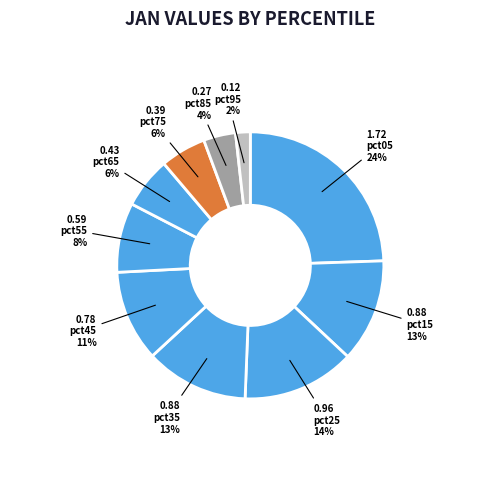

What percentage is NOT represented by pct45?

89.0%